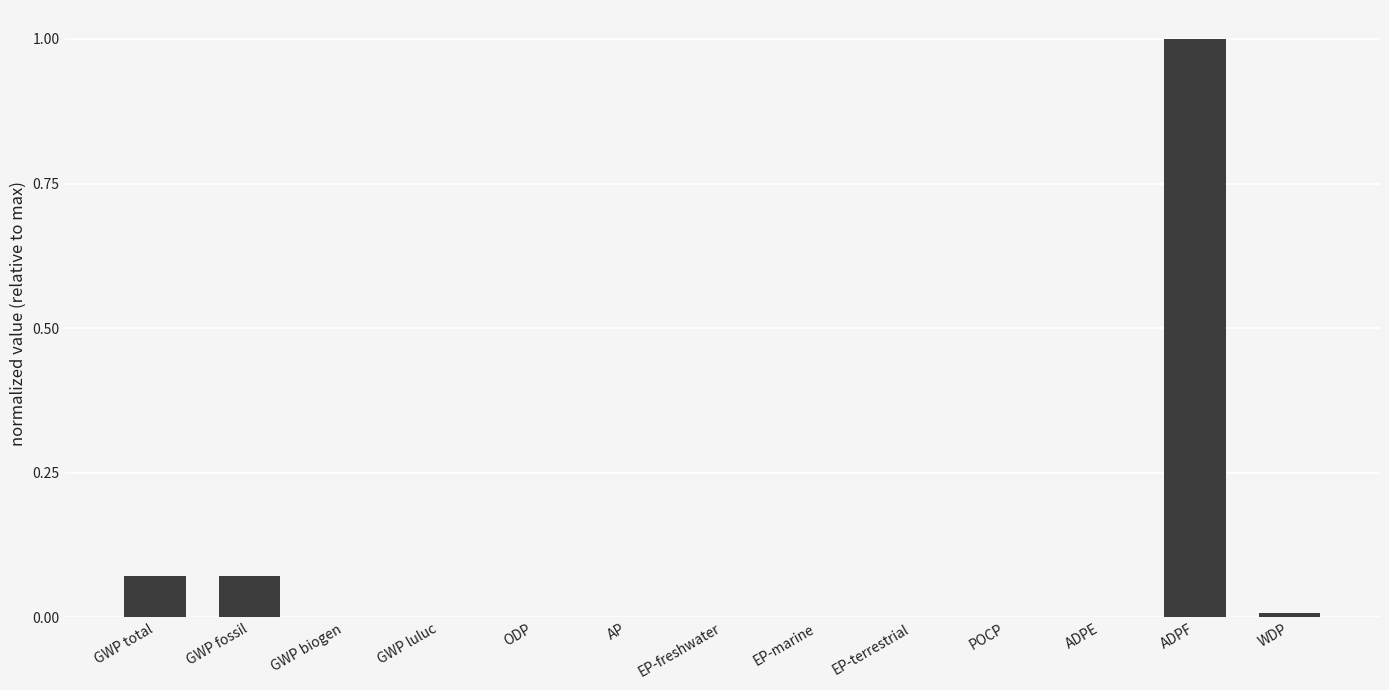

What is the sum of all values?

1.2